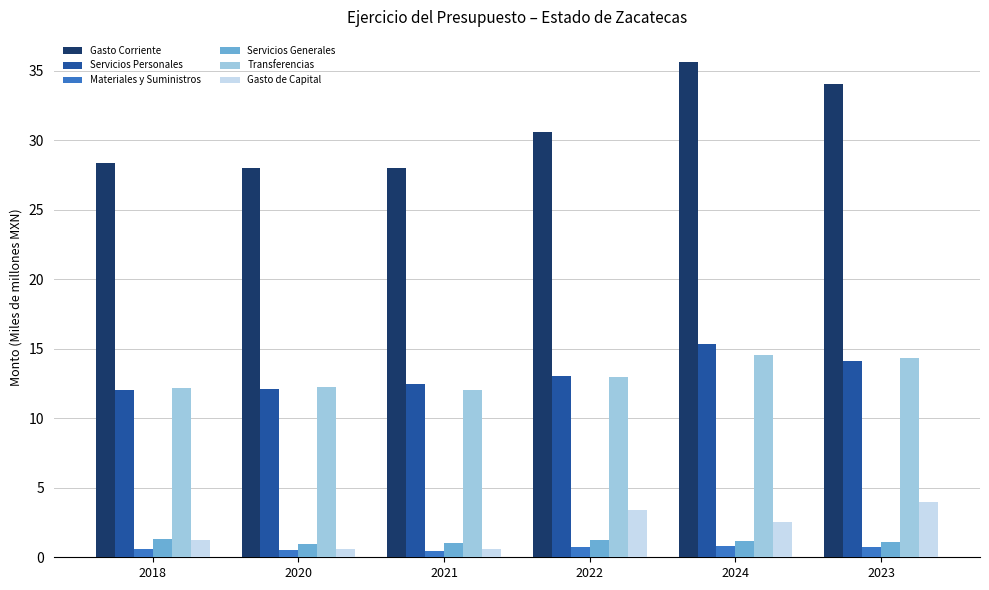

Which series changed the most between 2021 and 2024?

Gasto Corriente